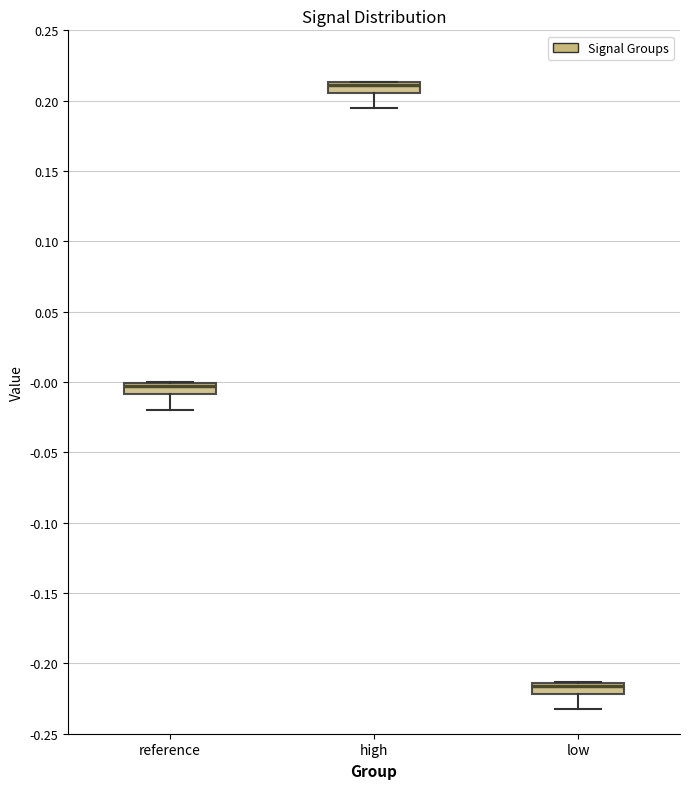

Where is the upper edge of the box for reference on the y-axis? The values are not printed on the chart, so give them approximately, as read against the axis.

0.000